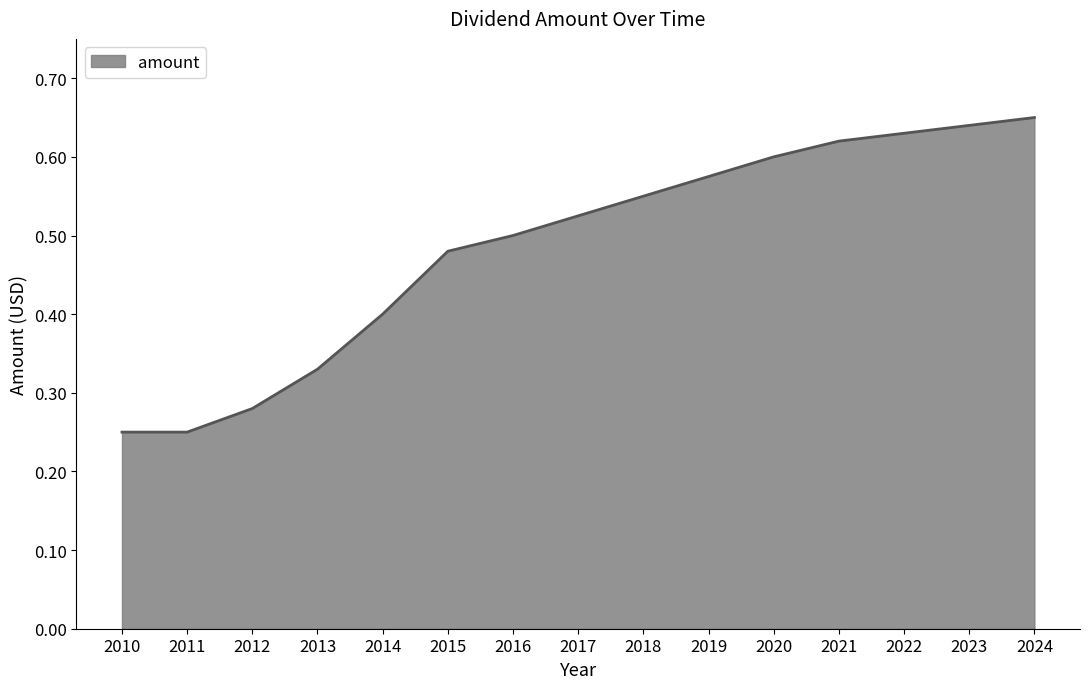

What is the difference between the values at 2023 and 2010?

0.4